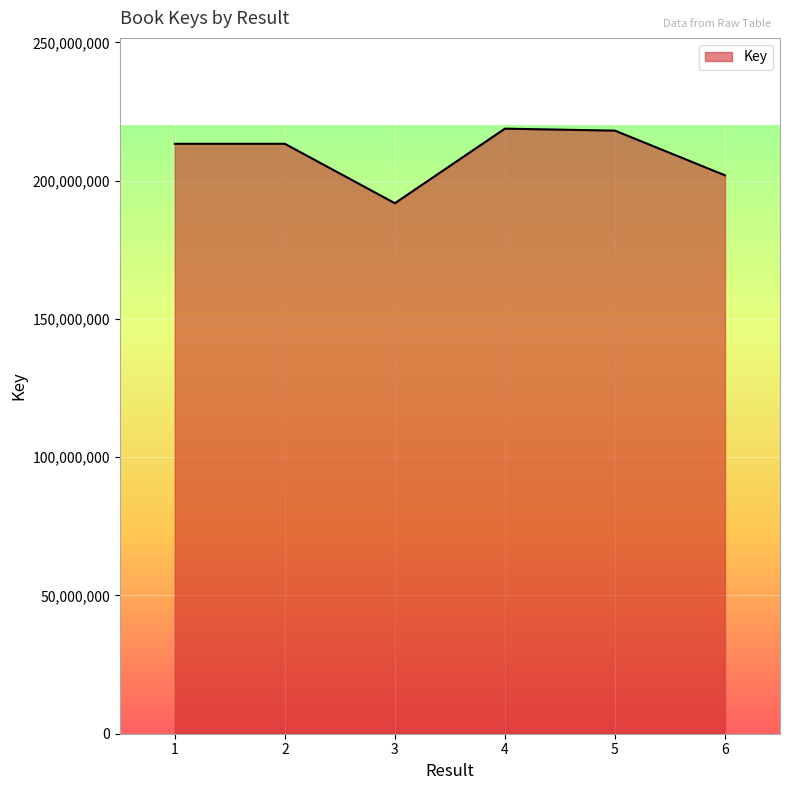

What is the maximum value shown in the chart?

218813575